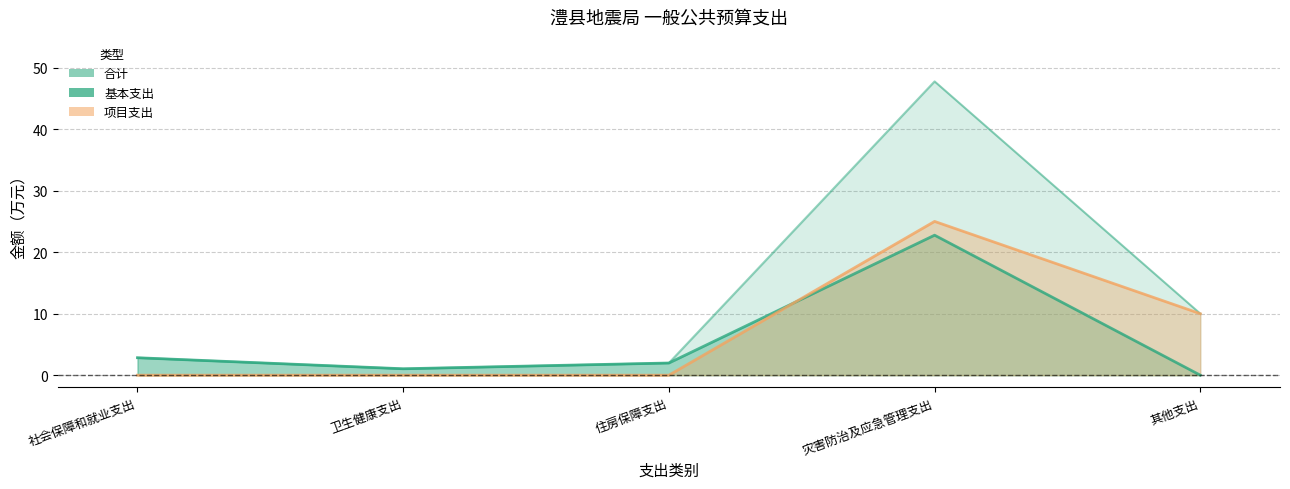

True or false: 基本支出 and 合计 intersect in this chart.

False